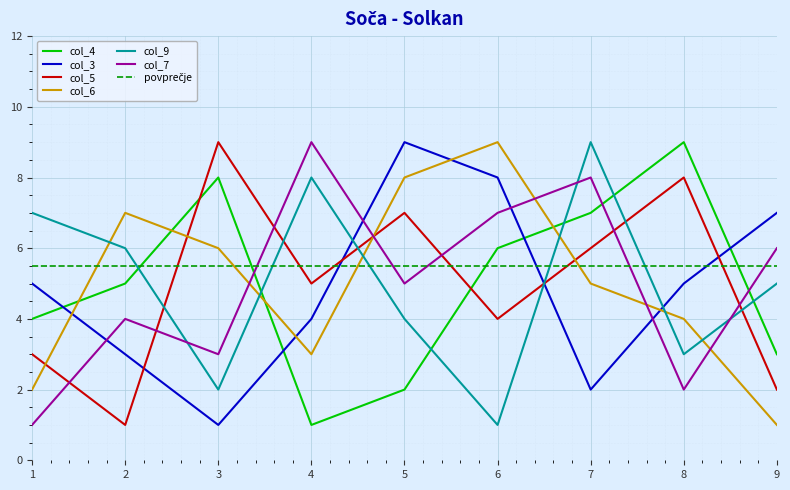

At which label does col_3 reach its peak?

5